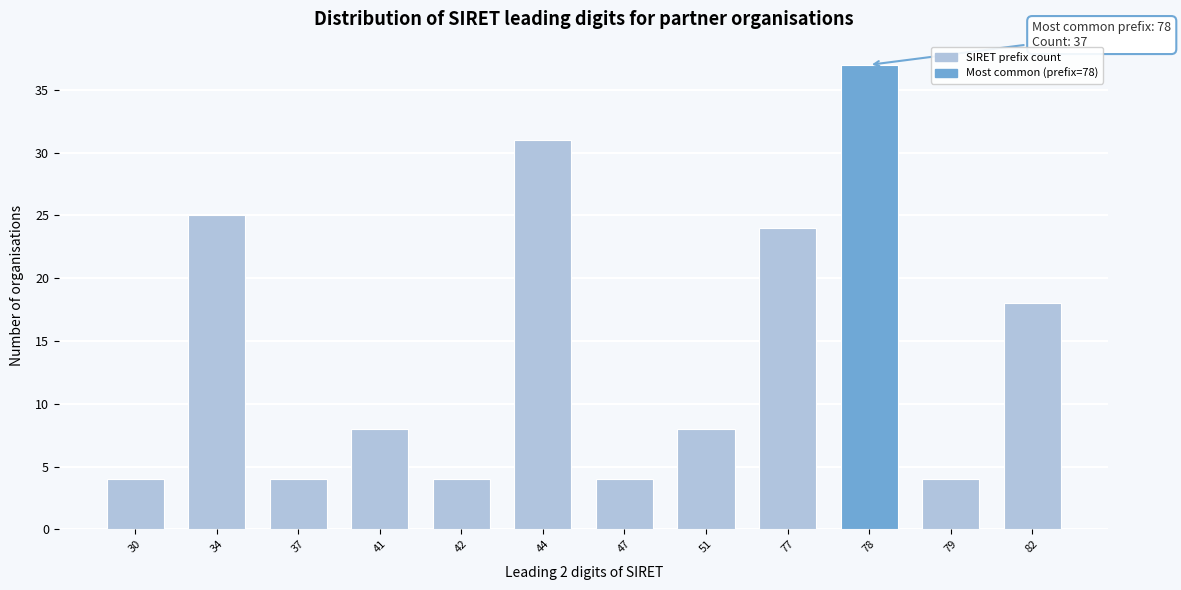

Reading right to left, what are all the values shown in this chart?

18	4	37	24	8	4	31	4	8	4	25	4